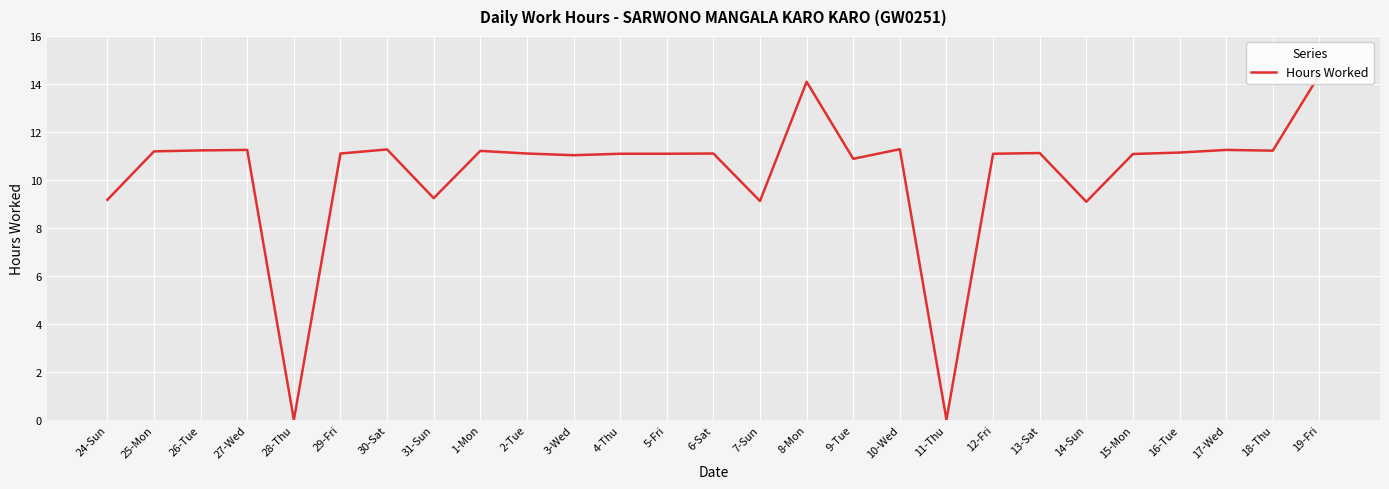

Is it true that the value at 2-Tue is 11.1?

True